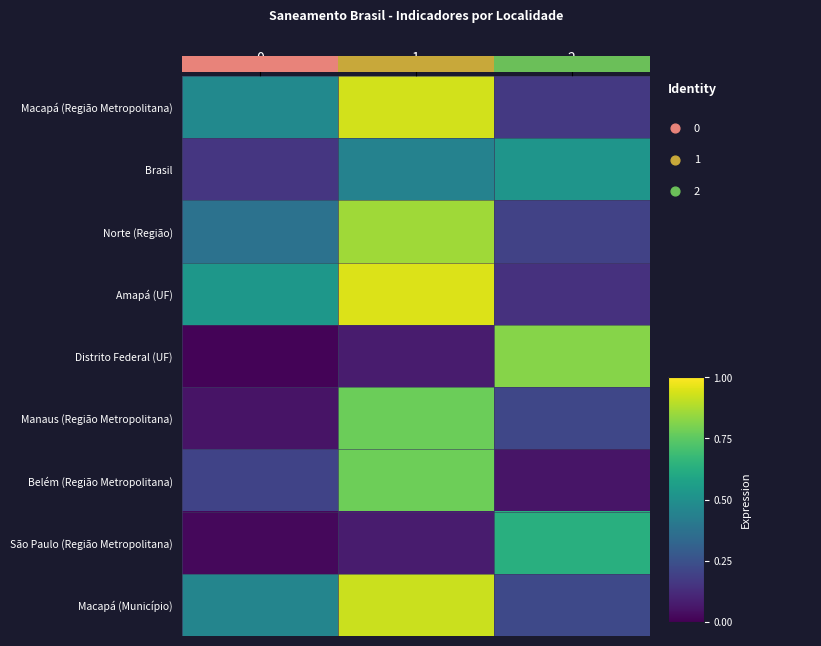

Rank the series by their maximum value, from lowest to highest.

Brasil, São Paulo (Região Metropolitana), Manaus (Região Metropolitana), Belém (Região Metropolitana), Distrito Federal (UF), Norte (Região), Macapá (Município), Macapá (Região Metropolitana), Amapá (UF)